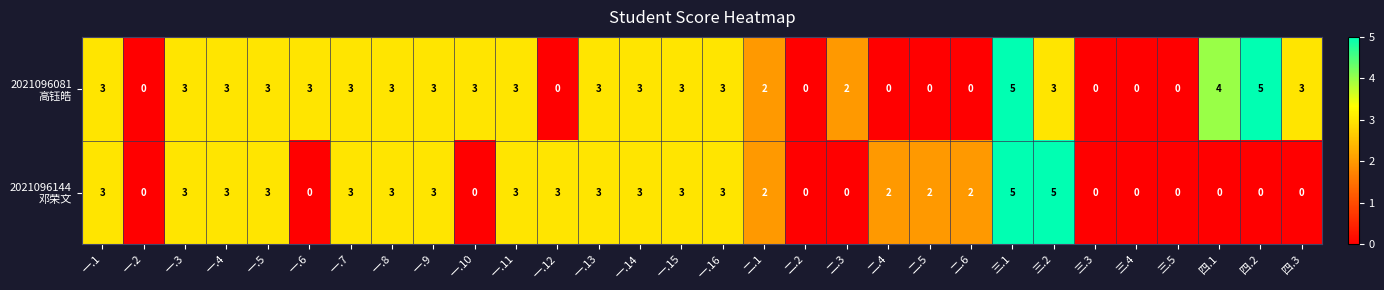

What is the maximum value shown in the chart?

5